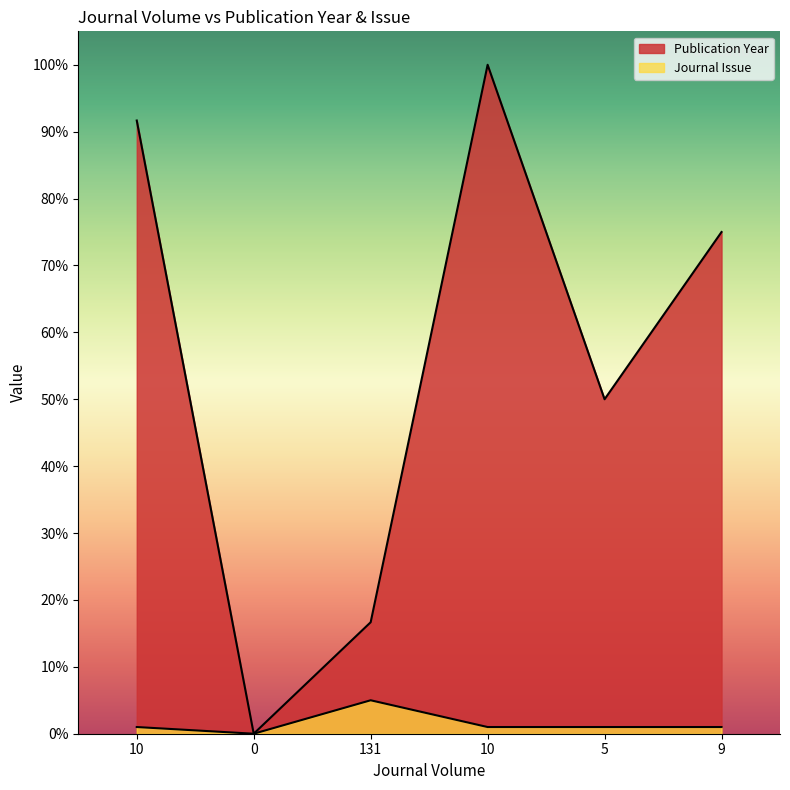

What is the average value of the Publication Year series?

55.6